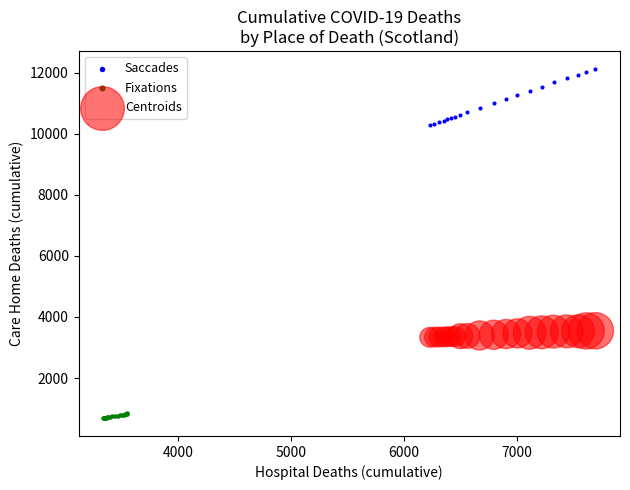

Which series reaches the maximum Y coordinate?

Saccades